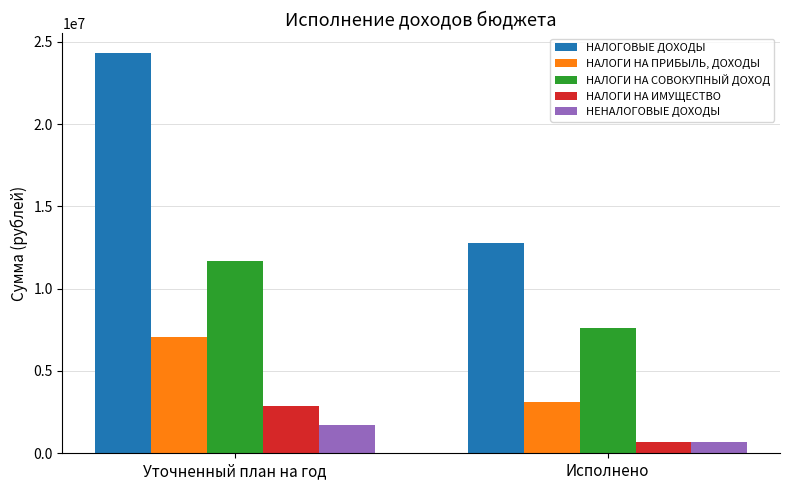

Which series has the largest total across all categories?

НАЛОГОВЫЕ ДОХОДЫ